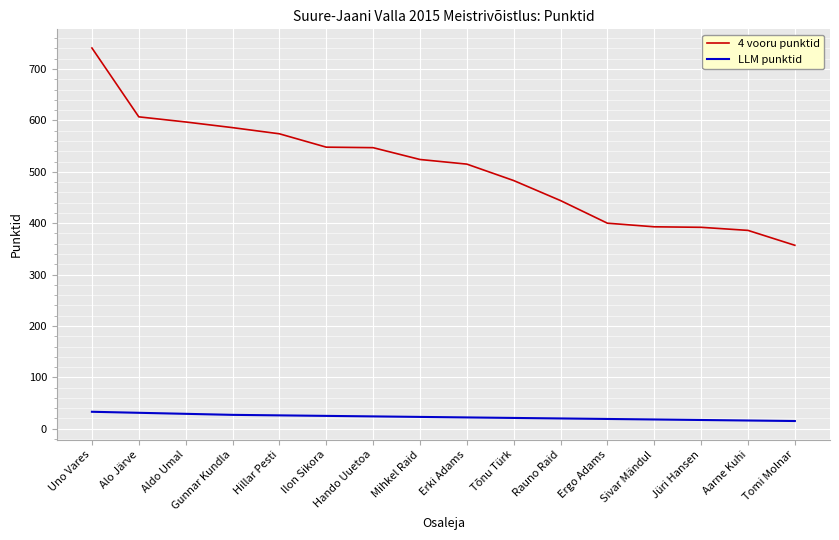

What is the total value across all series at Sivar Mändul?

411